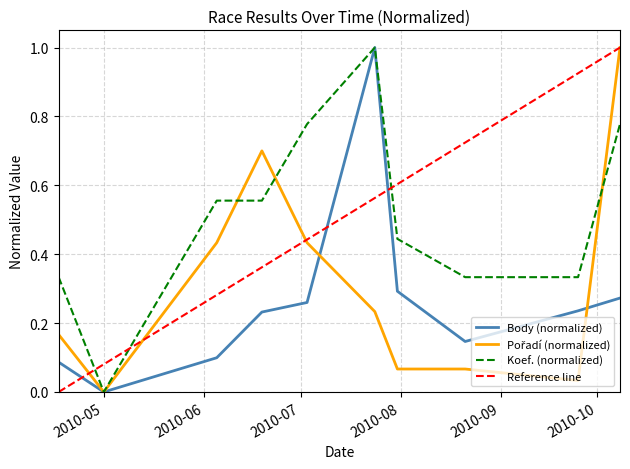

What is the value of the Koef. point at the 5th from the left?

0.8